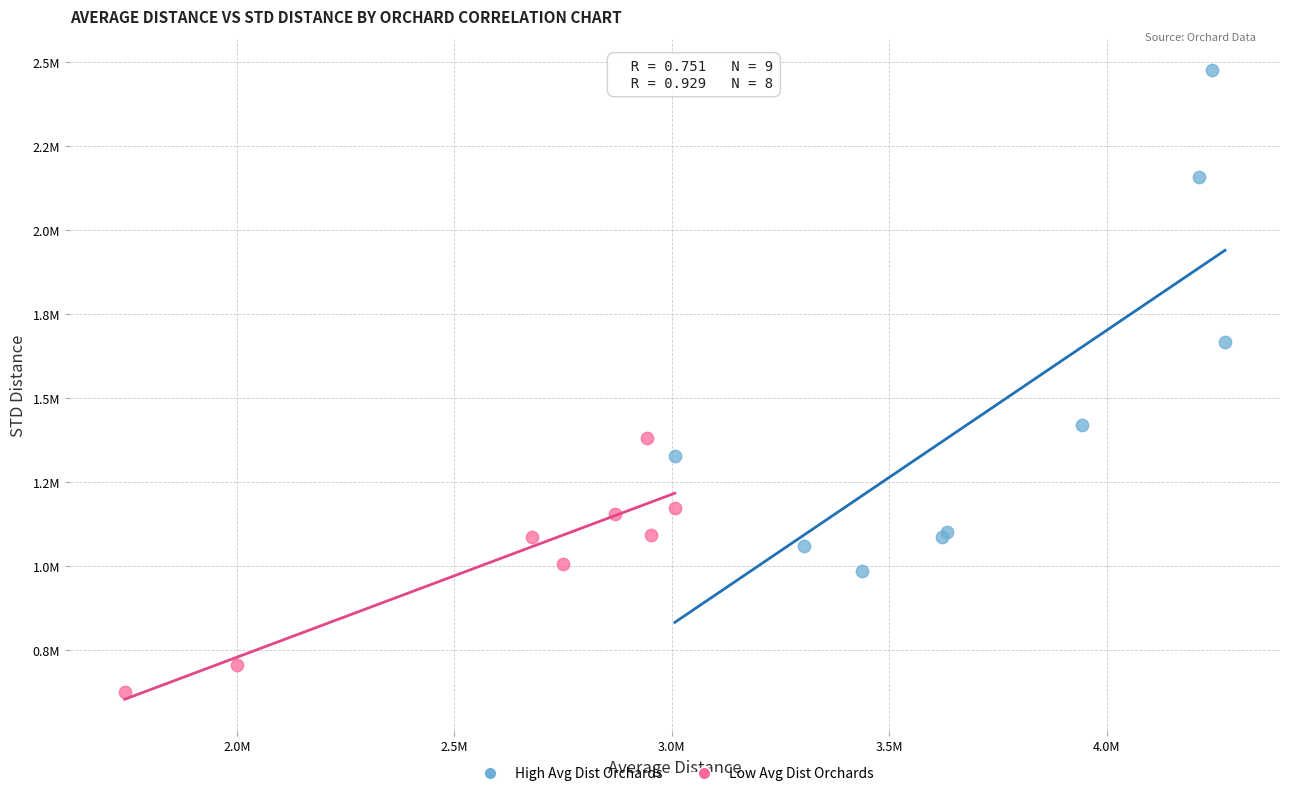

What are all the series names shown in the legend?

High Avg Dist Orchards, Low Avg Dist Orchards